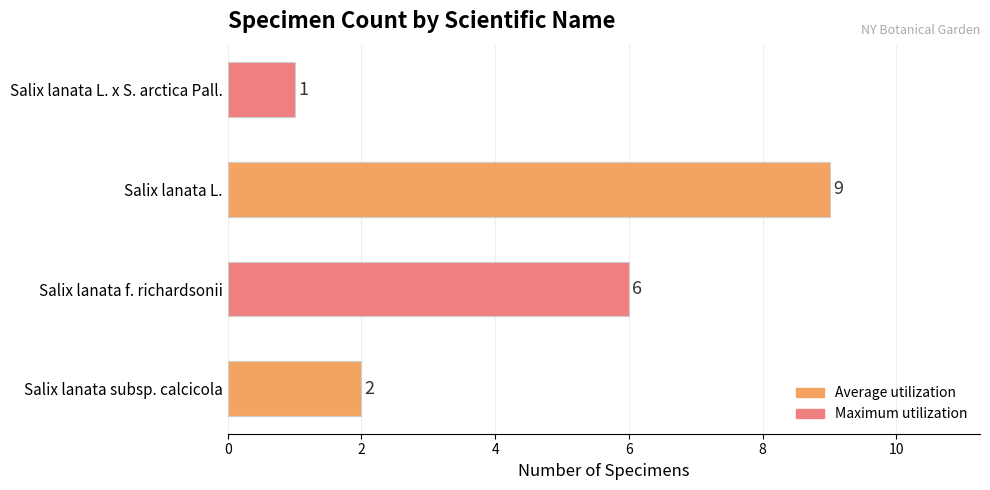

How many series are shown in this chart?

1